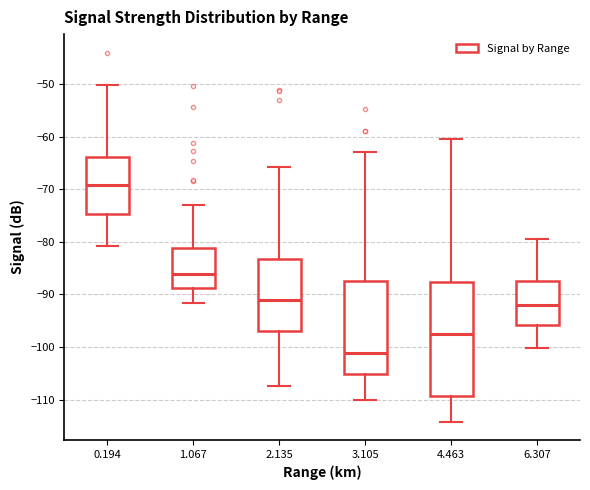

Reading left to right, transcribe this box plot: for each box, give where its median line is, the range the box spans, and where its two whiskers end, as read against the y-axis. The values are not printed on the chart, so give them approximately, as read against the axis.

0.194: median -69, box -75 to -64, whiskers -81 to -50
1.067: median -86, box -89 to -81, whiskers -92 to -73
2.135: median -91, box -97 to -83, whiskers -107 to -66
3.105: median -101, box -105 to -87, whiskers -110 to -63
4.463: median -97, box -109 to -88, whiskers -114 to -60
6.307: median -92, box -96 to -87, whiskers -100 to -79